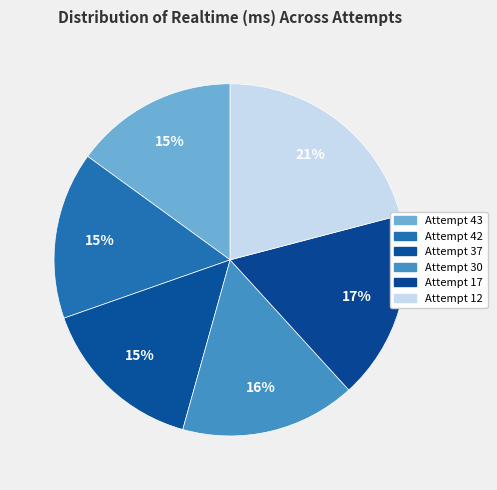

How many segments does this pie chart have?

6